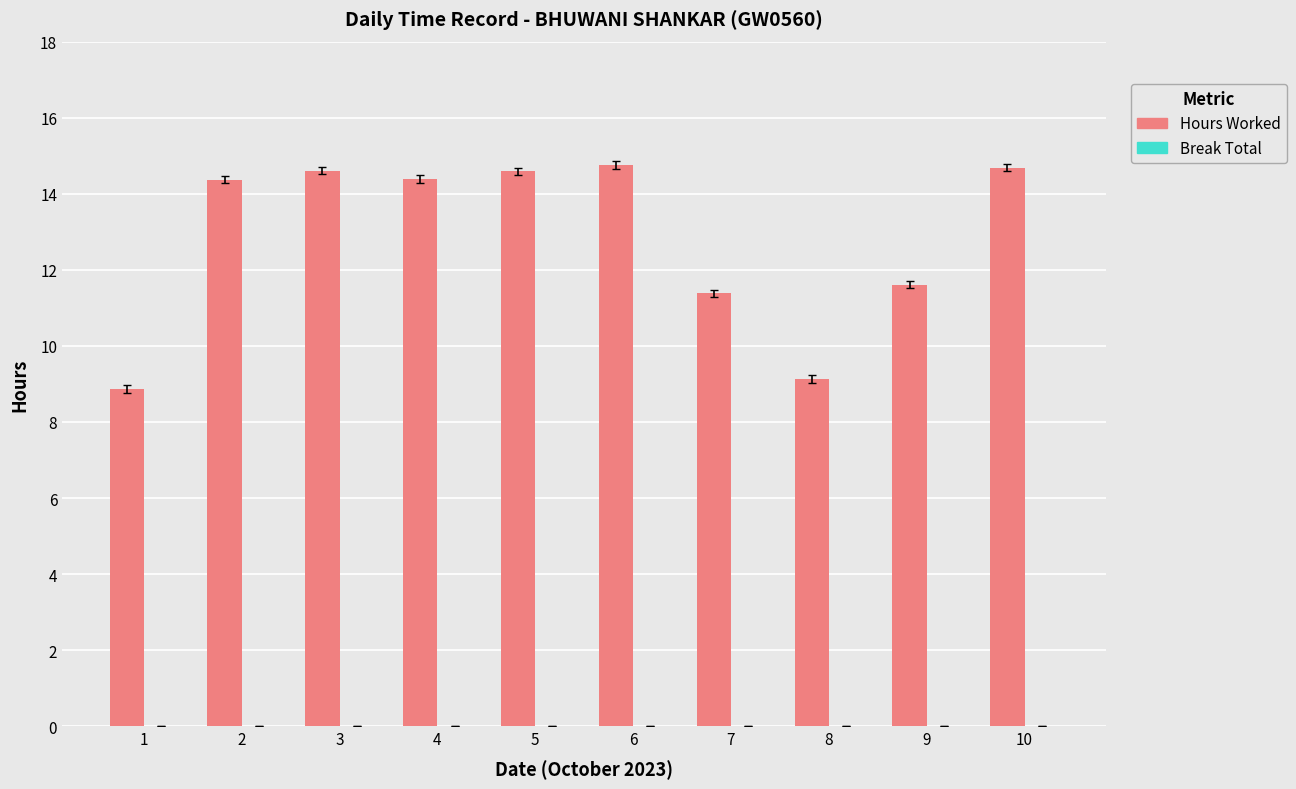

What is the value of the 8th bar from the left?

9.1